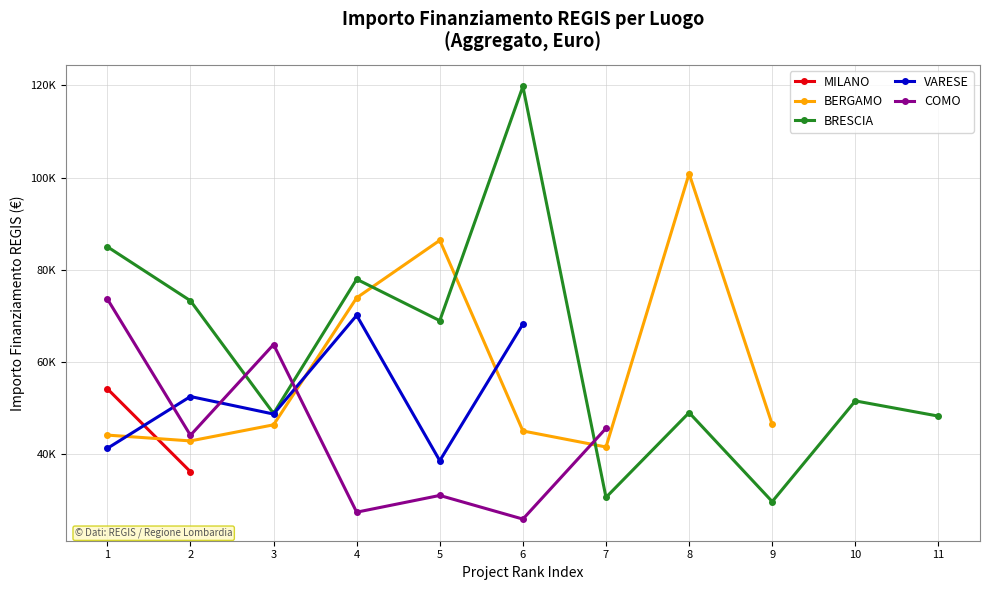

The BERGAMO series shows 27777.7 at 5. True or false?

False